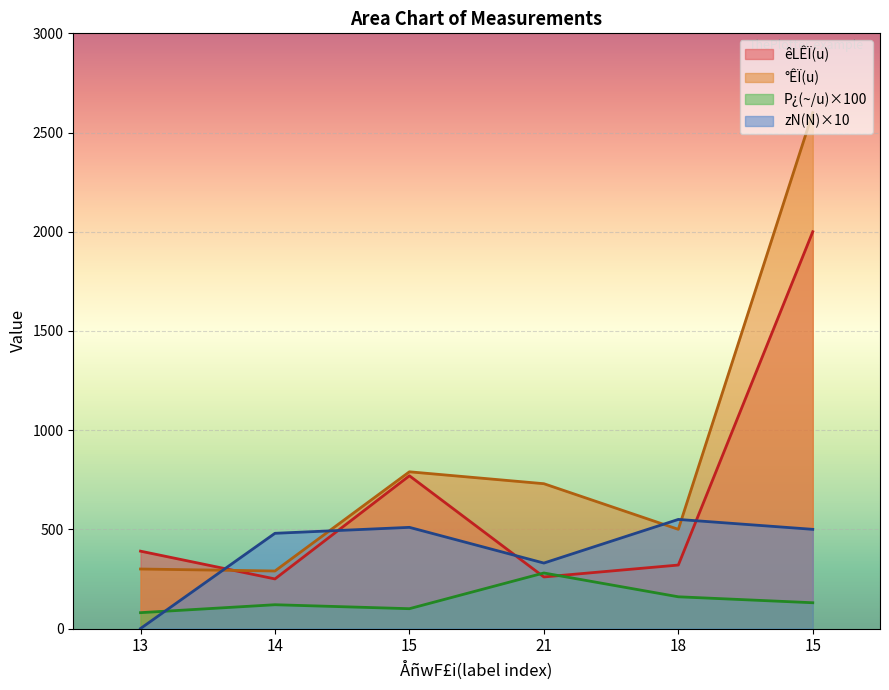

How many values in the zN(N) series exceed 500?

2